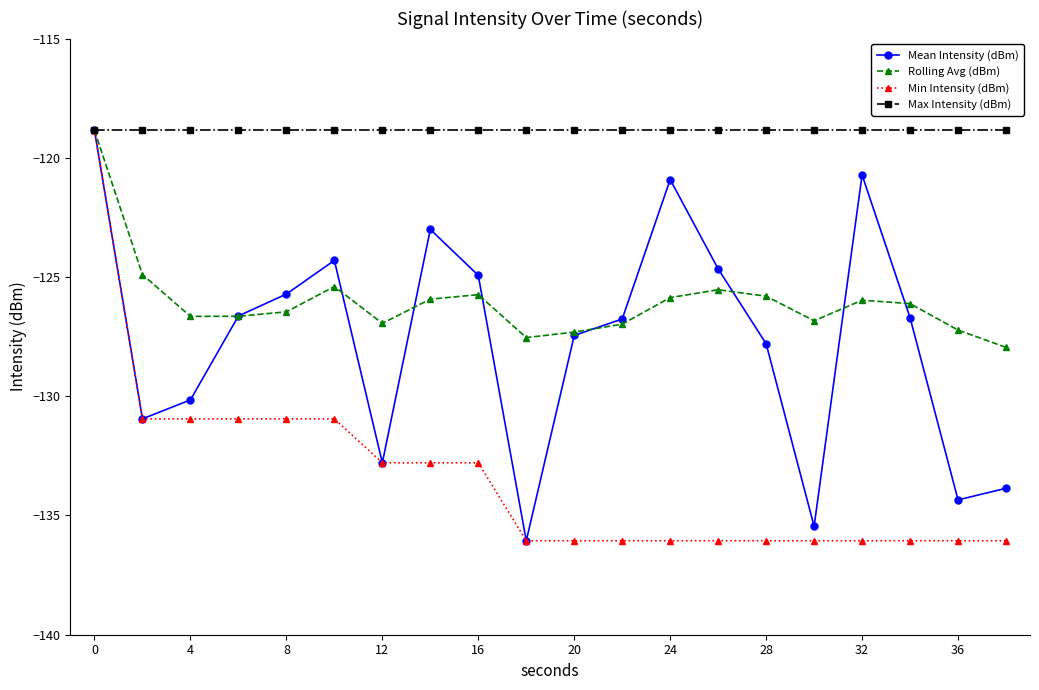

True or false: Rolling Avg (dBm) and Mean Intensity (dBm) cross at least once.

True